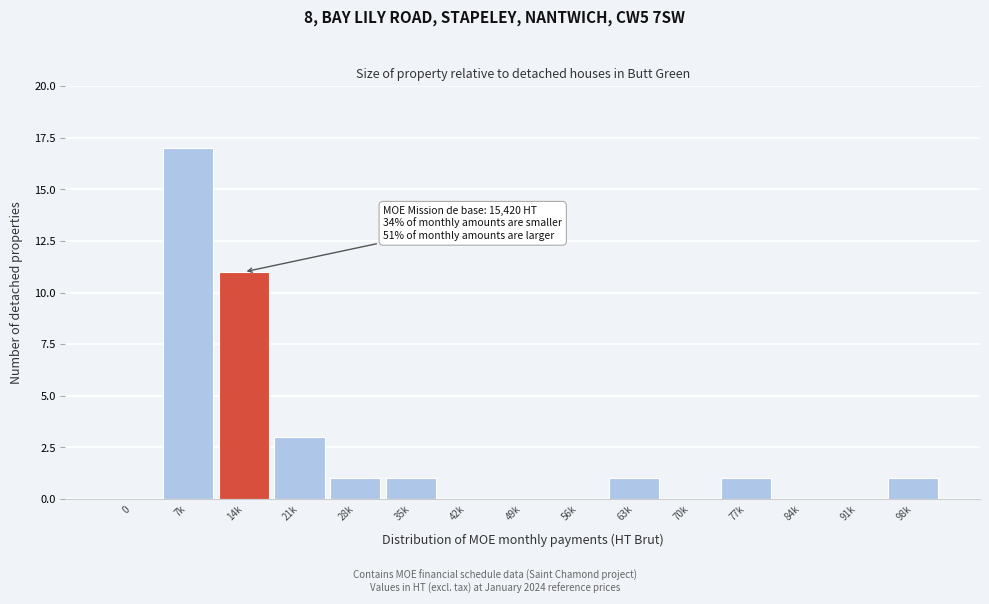

Reading left to right, list all the values displayed in this chart.

0=0	7k=17	14k=11	21k=3	28k=1	35k=1	42k=0	49k=0	56k=0	63k=1	70k=0	77k=1	84k=0	91k=0	98k=1